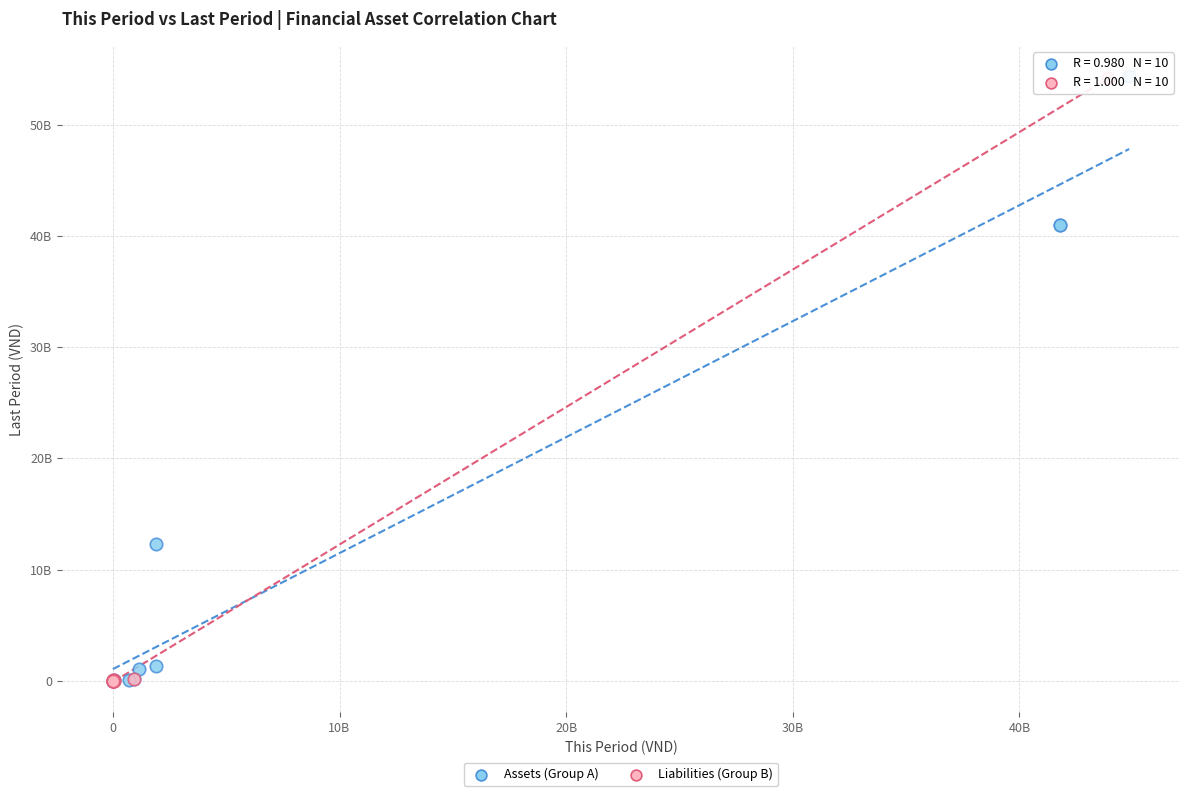

What are all the series names shown in the legend?

Assets (Group A), Liabilities (Group B)